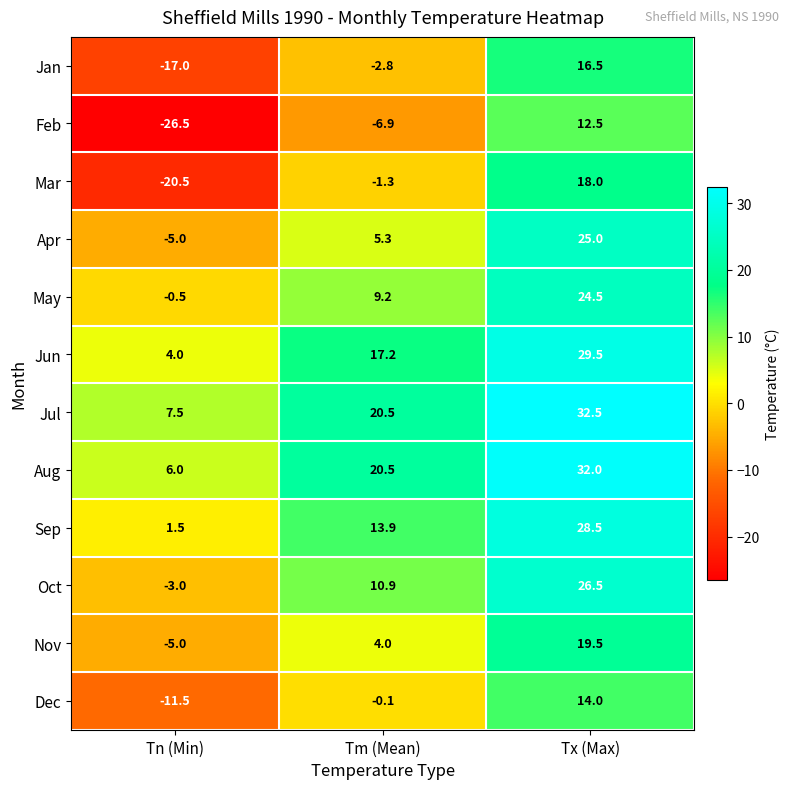

At which label is Feb closest to -7?

Tm (Mean)